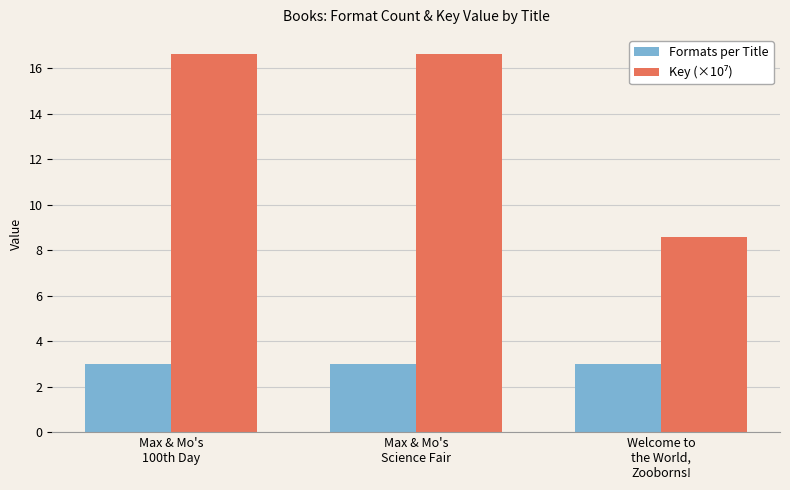

What is the maximum value shown in the chart?

16.6